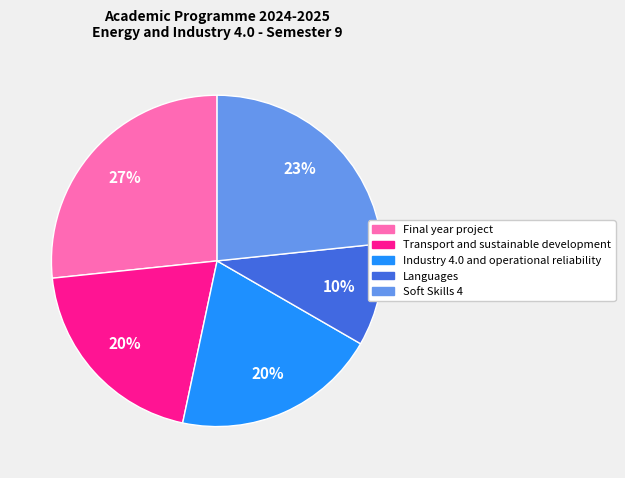

To the nearest percent, what is the difference between the largest and smallest slice percentages?

17%